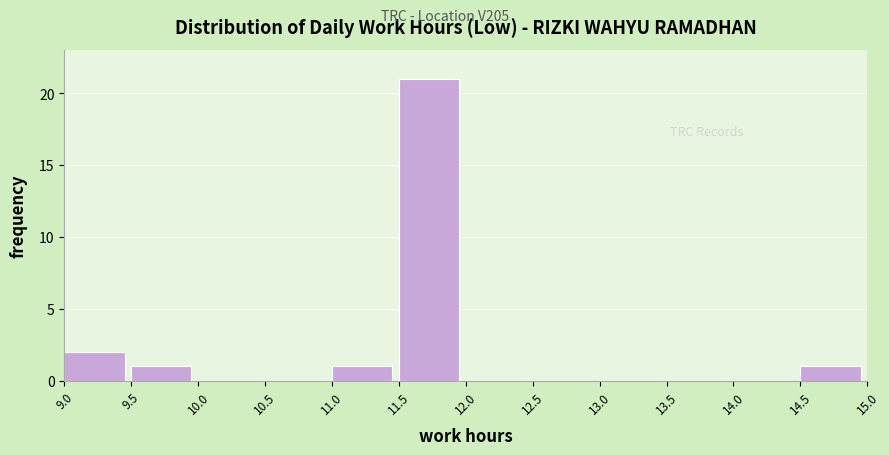

Over which range of the x-axis is the bar tallest?

11.5 to 12.0